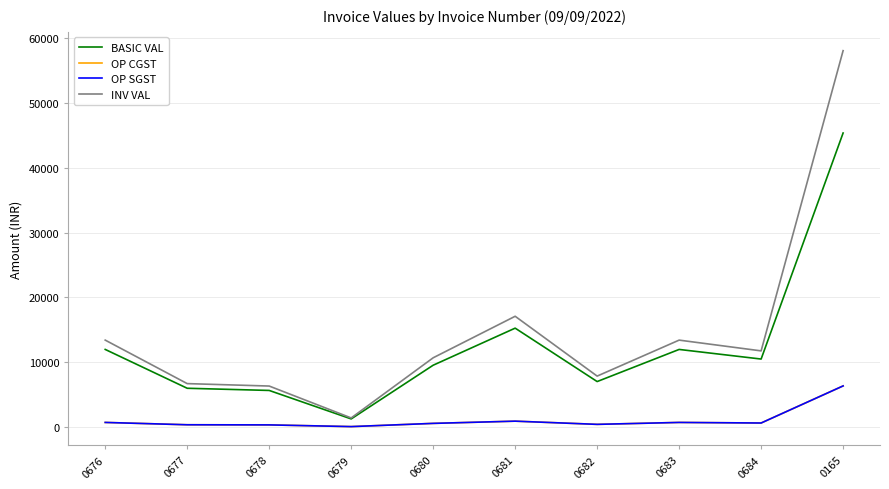

True or false: BASIC VAL and INV VAL intersect in this chart.

False